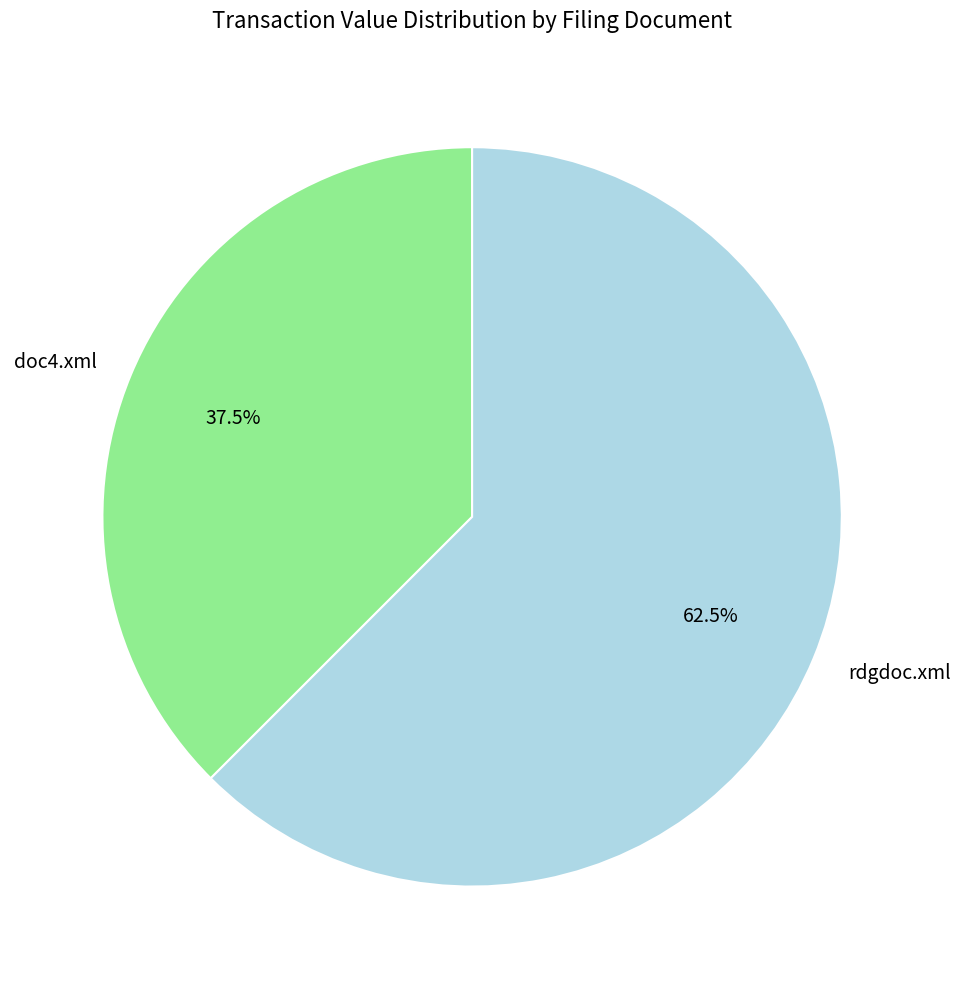

Combined, do doc4.xml and rdgdoc.xml account for over 50%?

Yes